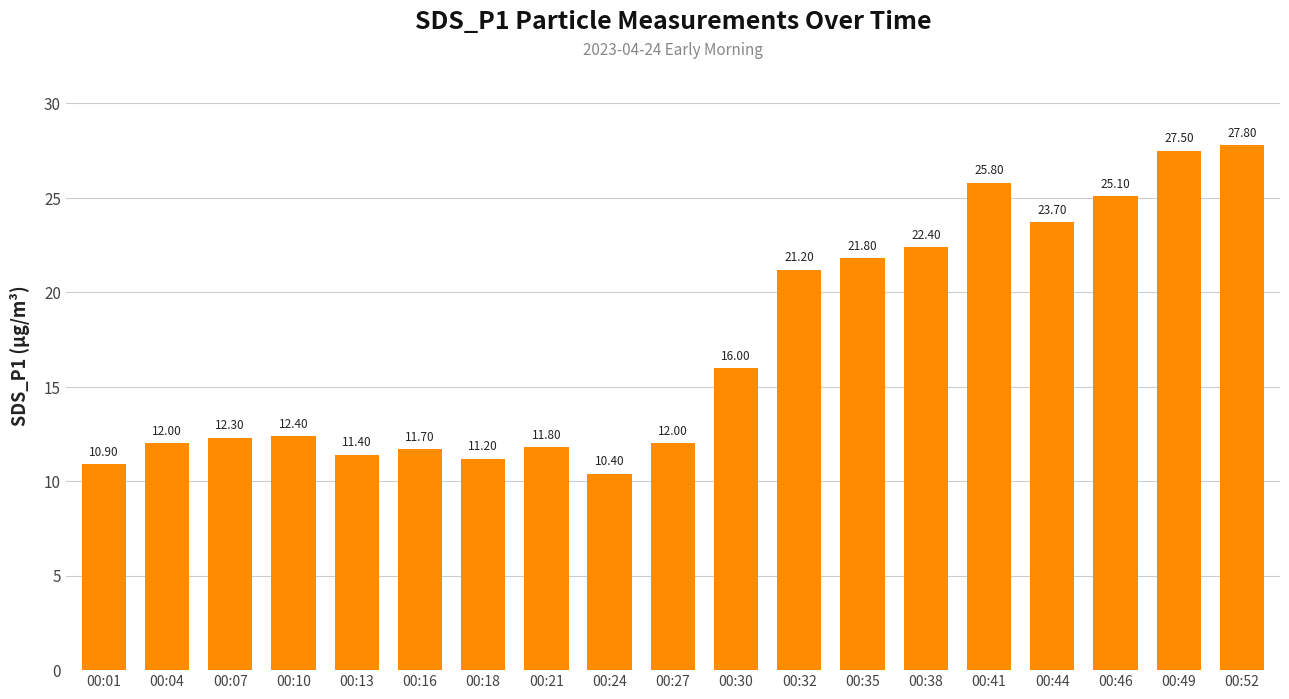

Approximately how many times larger is the value at 00:04 compared to 00:41?

0.5